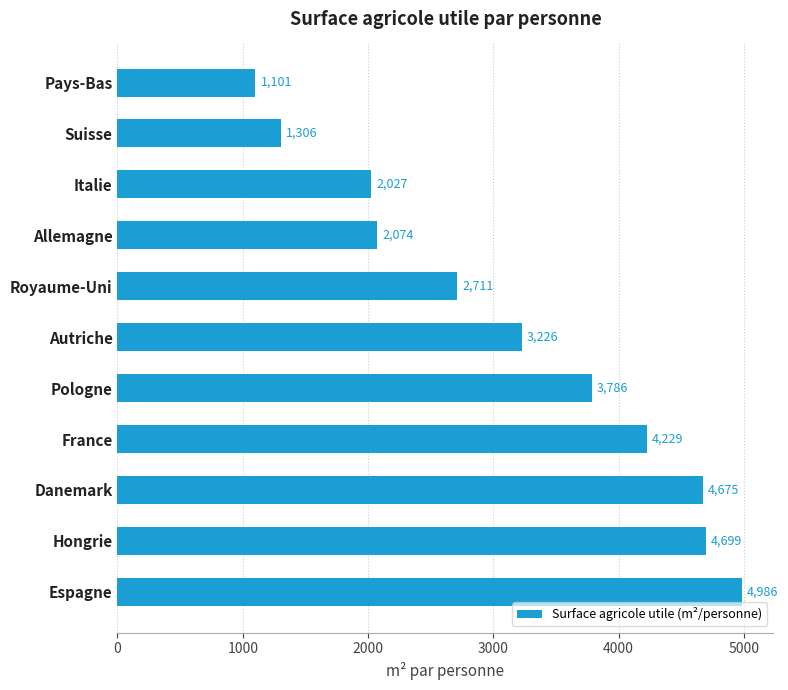

The value at Espagne is 1451.7. True or false?

False